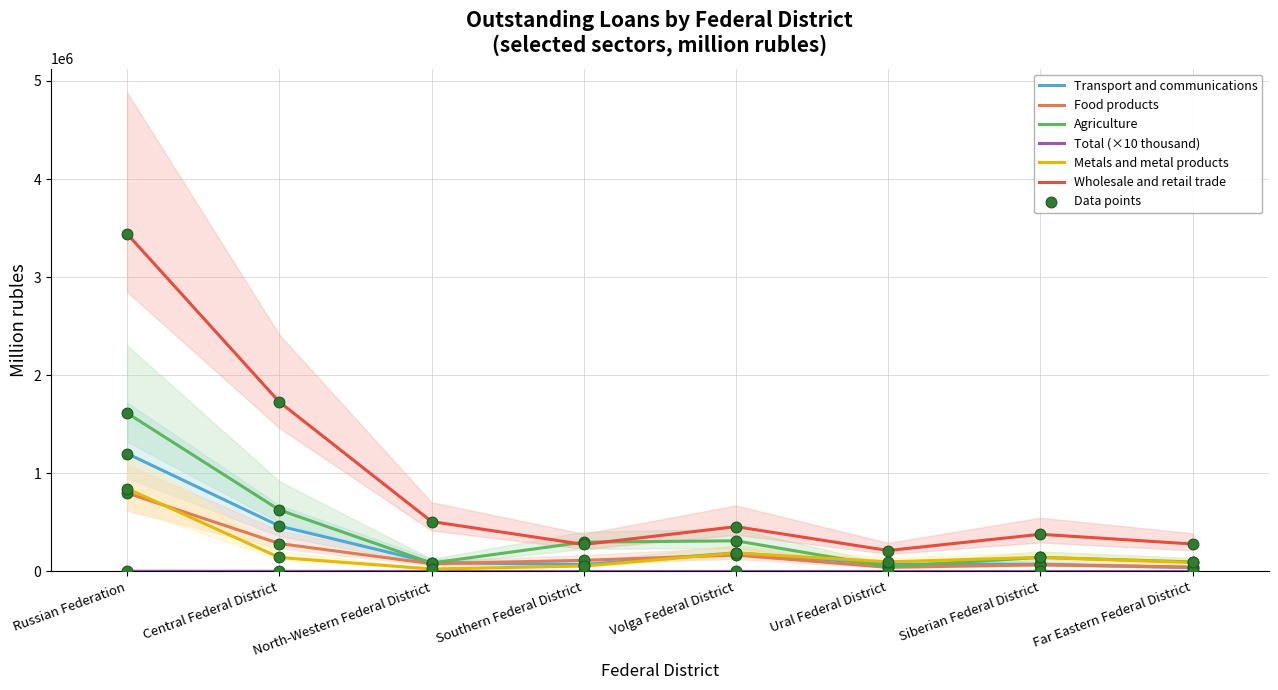

What is the total value across all series at Far Eastern Federal District?

552946.1